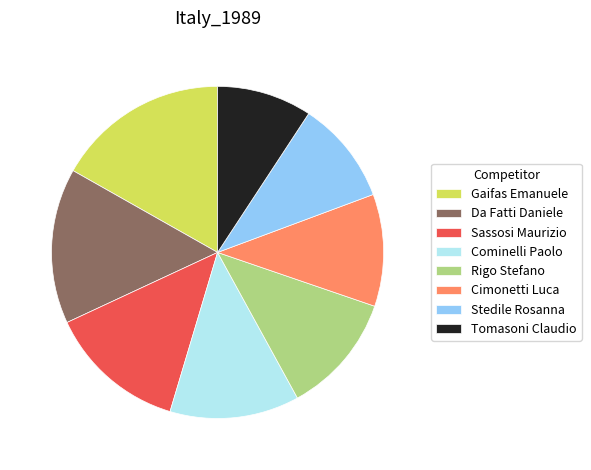

Which category has the biggest portion of the pie?

Gaifas Emanuele